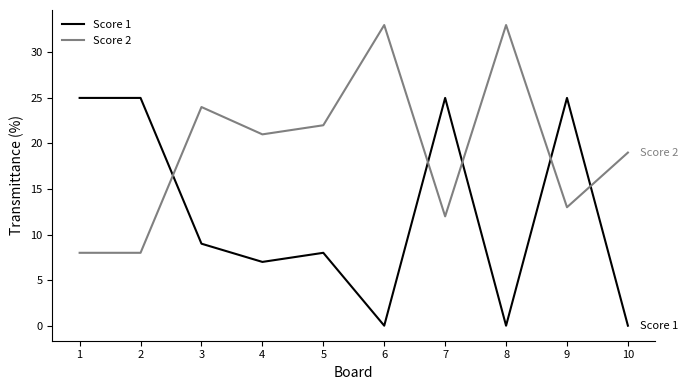

Which series has the largest total across all categories?

Score 2